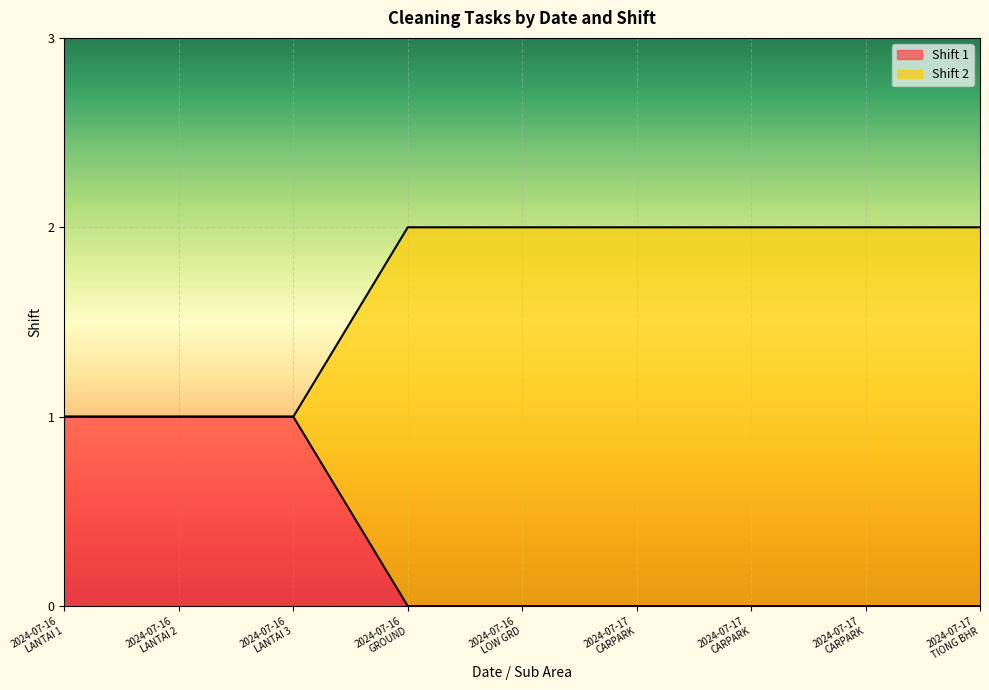

How many categories are shown in the chart?

9